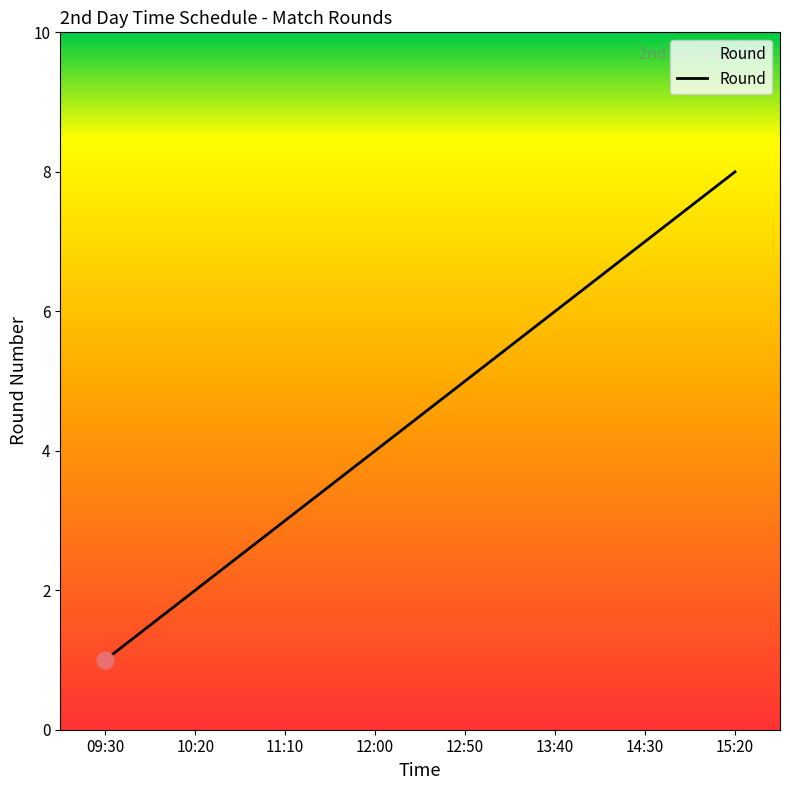

At which label is the value closest to 4?

12:00